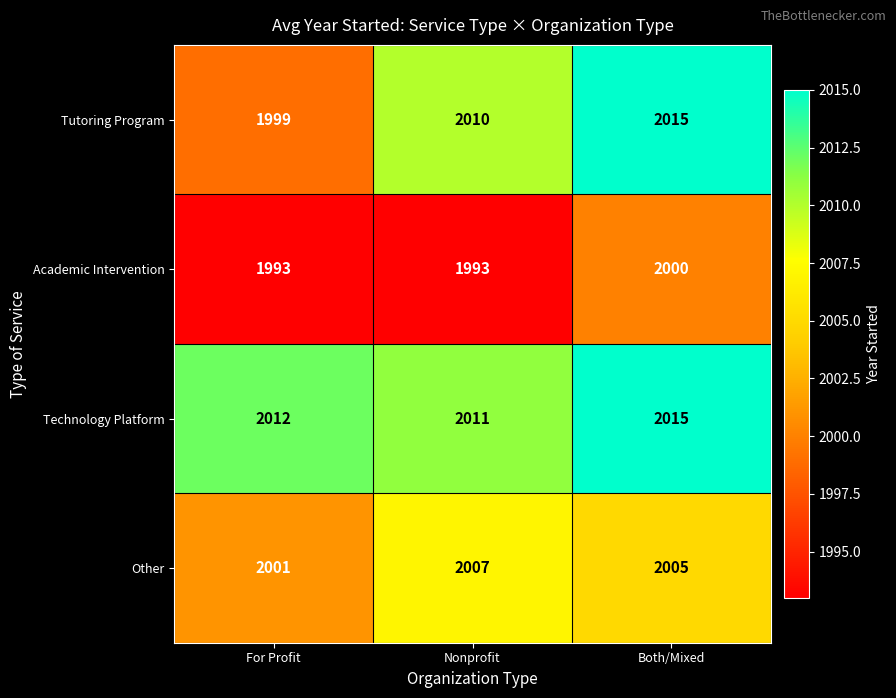

Rank the categories by Technology Platform value from lowest to highest.

Nonprofit, For Profit, Both/Mixed